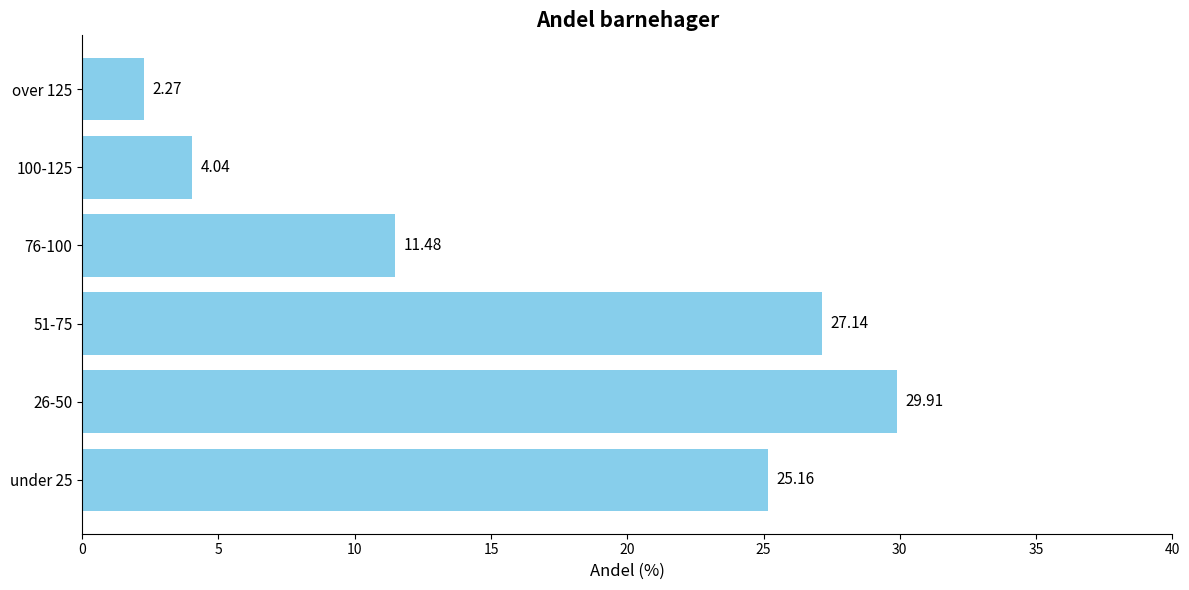

What is the ratio of the value at under 25 to the value at 26-50?

0.8